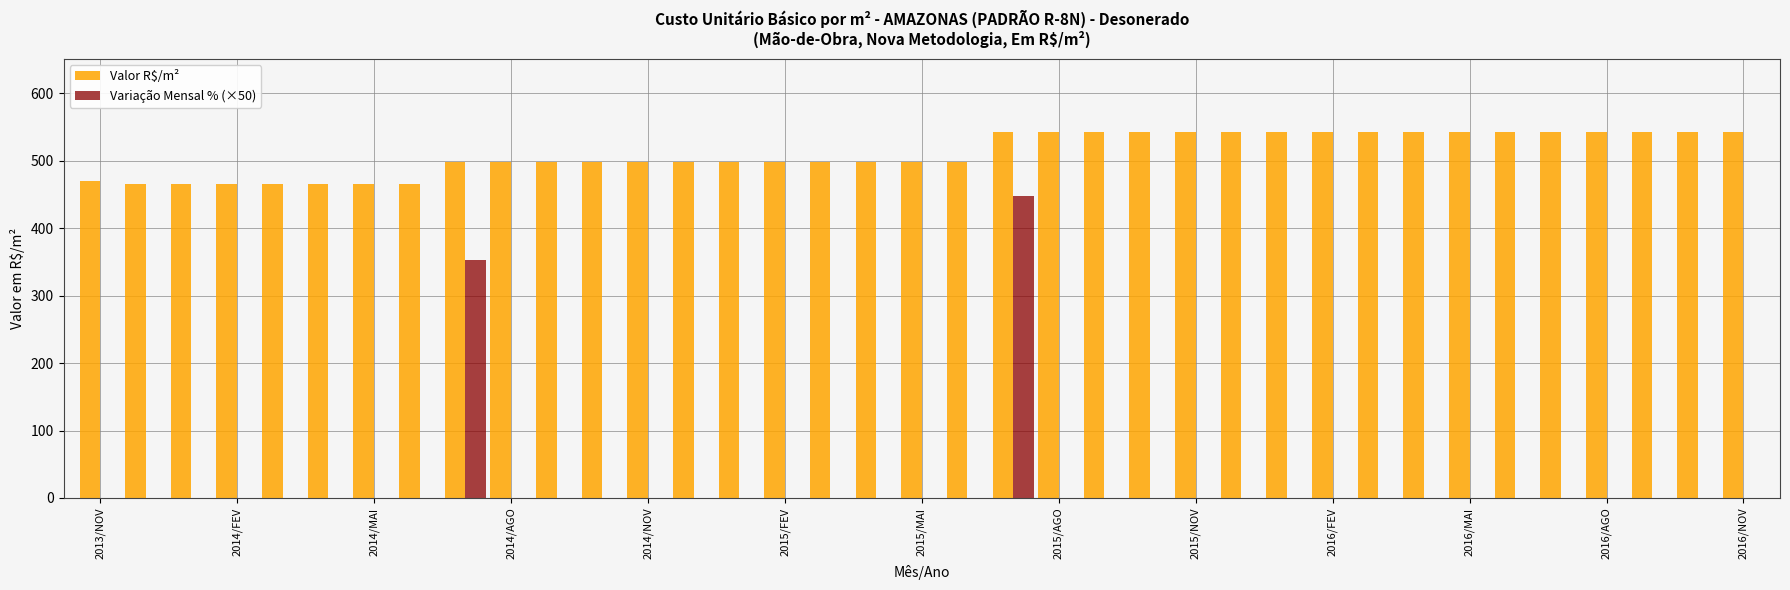

What are all the series names shown in the legend?

Valor R$/m², Variação Mensal % (×50)